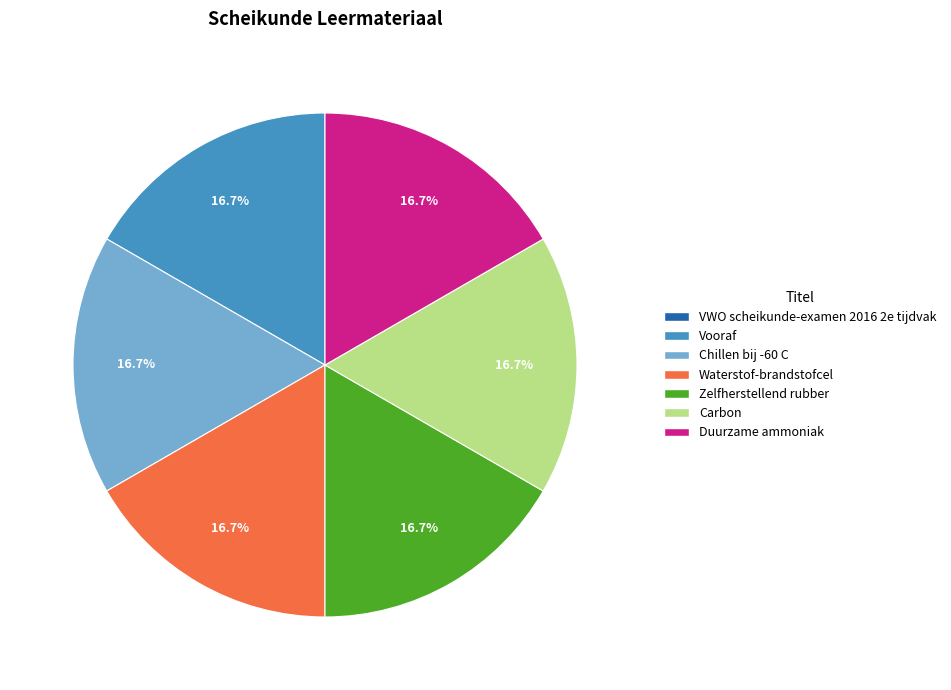

What is the ratio of the value at Zelfherstellend rubber to the value at Vooraf?

1.0